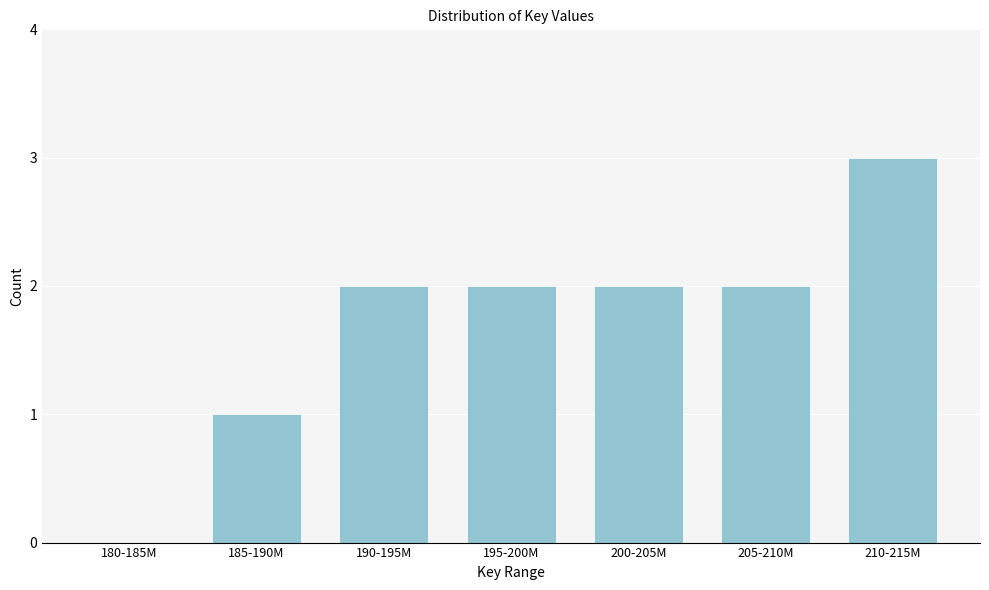

Reading left to right, extract all data points from this chart.

180-185M=0	185-190M=1	190-195M=2	195-200M=2	200-205M=2	205-210M=2	210-215M=3